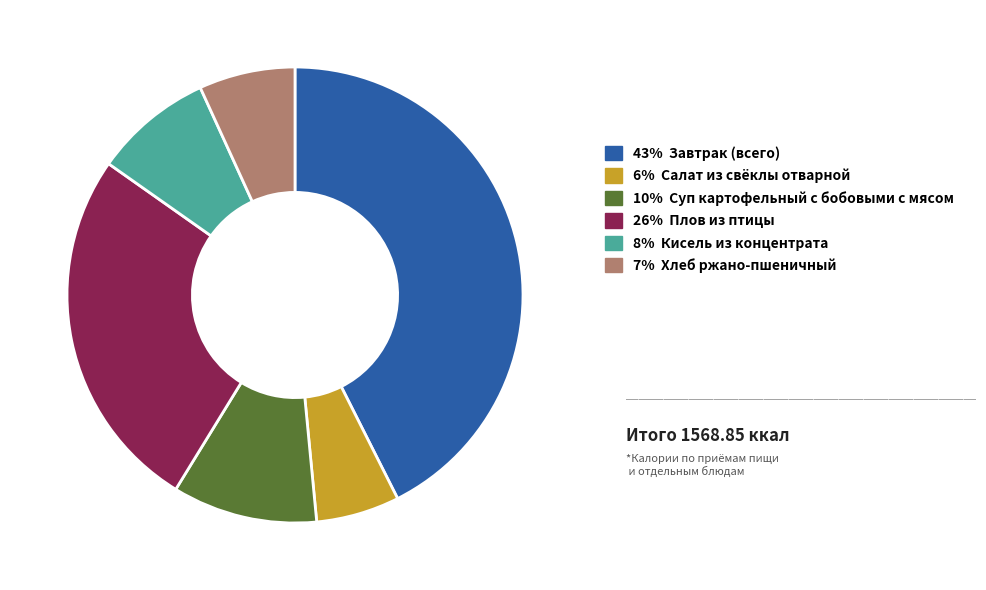

Count the number of slices in the pie.

6